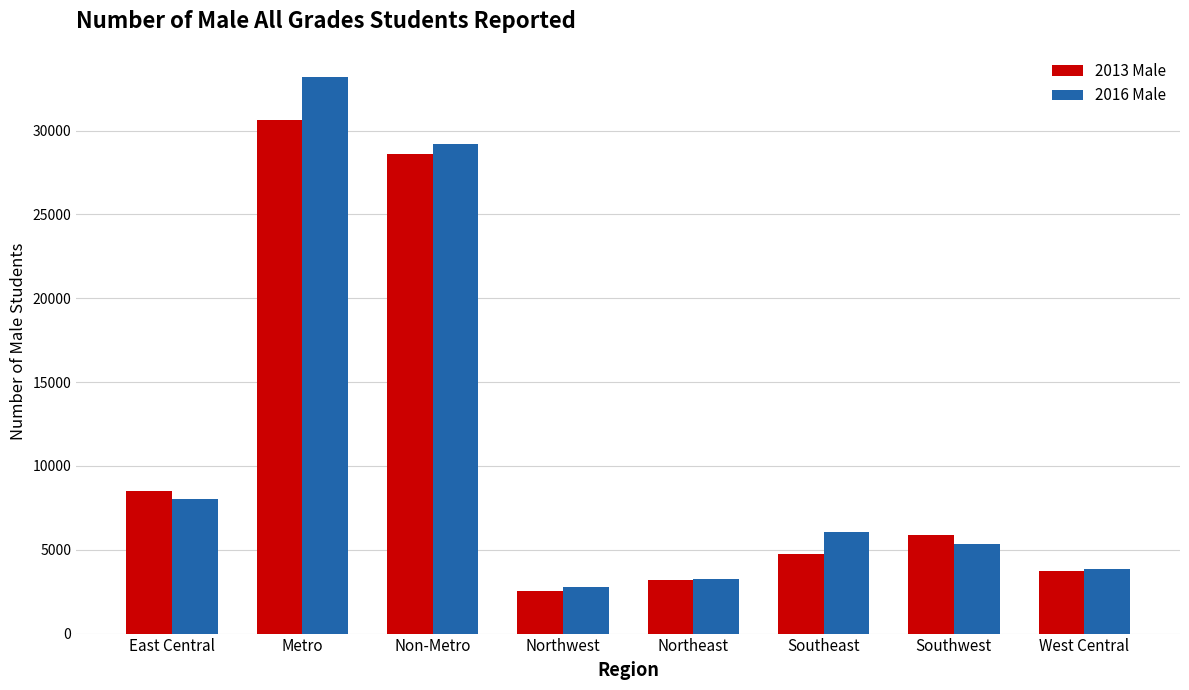

Reading left to right, list all the values displayed in this chart.

2013 Male: East Central=8524	Metro=30635	Non-Metro=28584	Northwest=2565	Northeast=3169	Southeast=4743	Southwest=5876	West Central=3707
2016 Male: East Central=8008	Metro=33218	Non-Metro=29227	Northwest=2753	Northeast=3238	Southeast=6067	Southwest=5322	West Central=3839